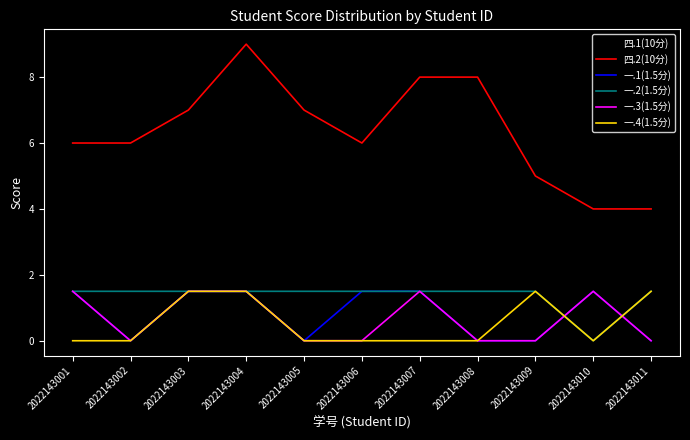

Which series has the widest spread of values?

四.1(10分)